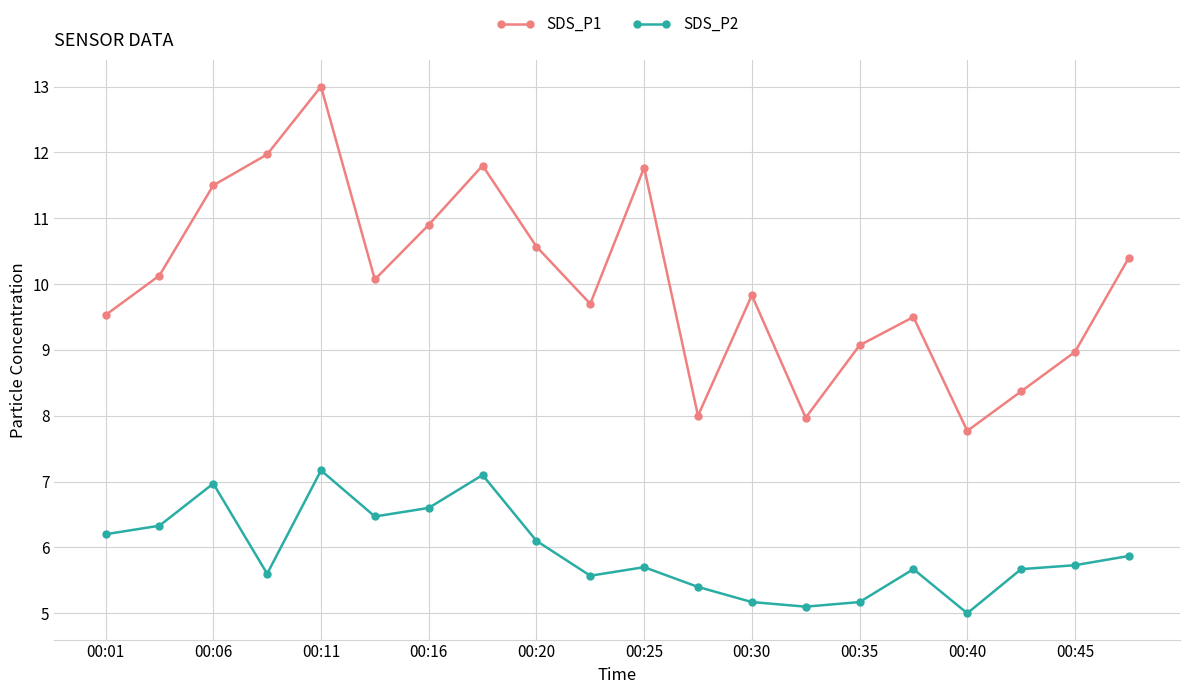

True or false: SDS_P1 and SDS_P2 intersect in this chart.

False